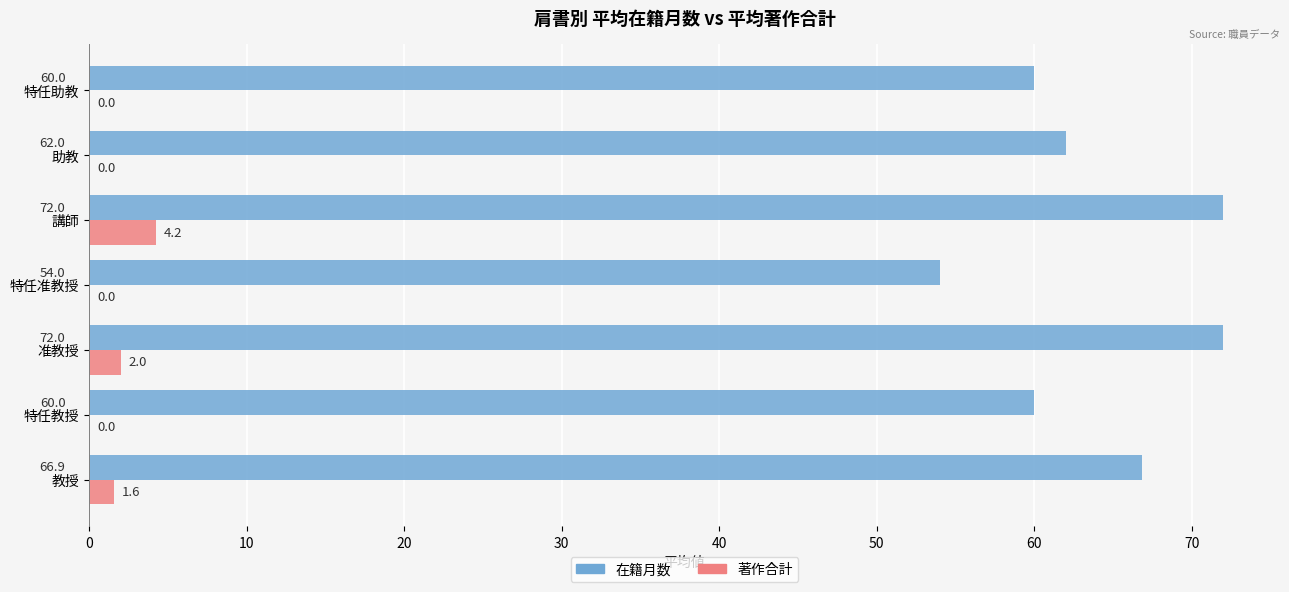

What are all the series names shown in the legend?

在籍月数, 著作合計